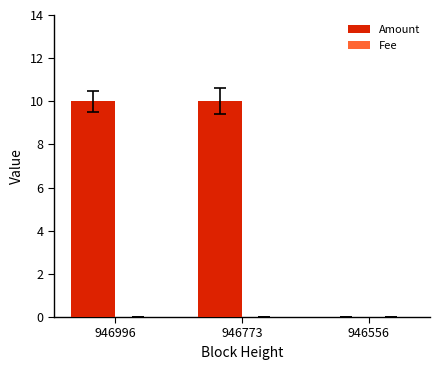

Which series has the largest total across all categories?

Amount